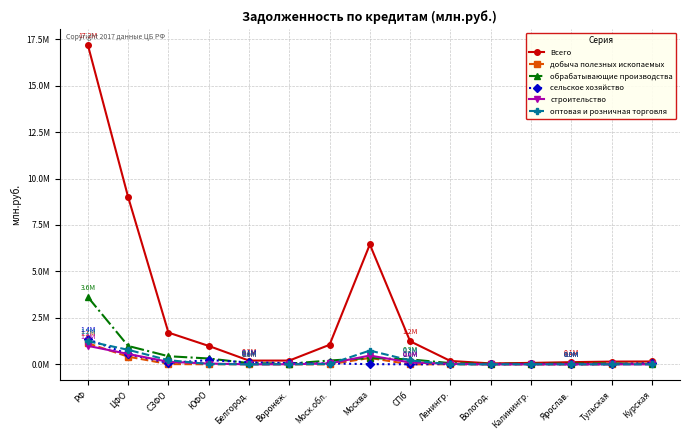

What position from the right is СПб?

7